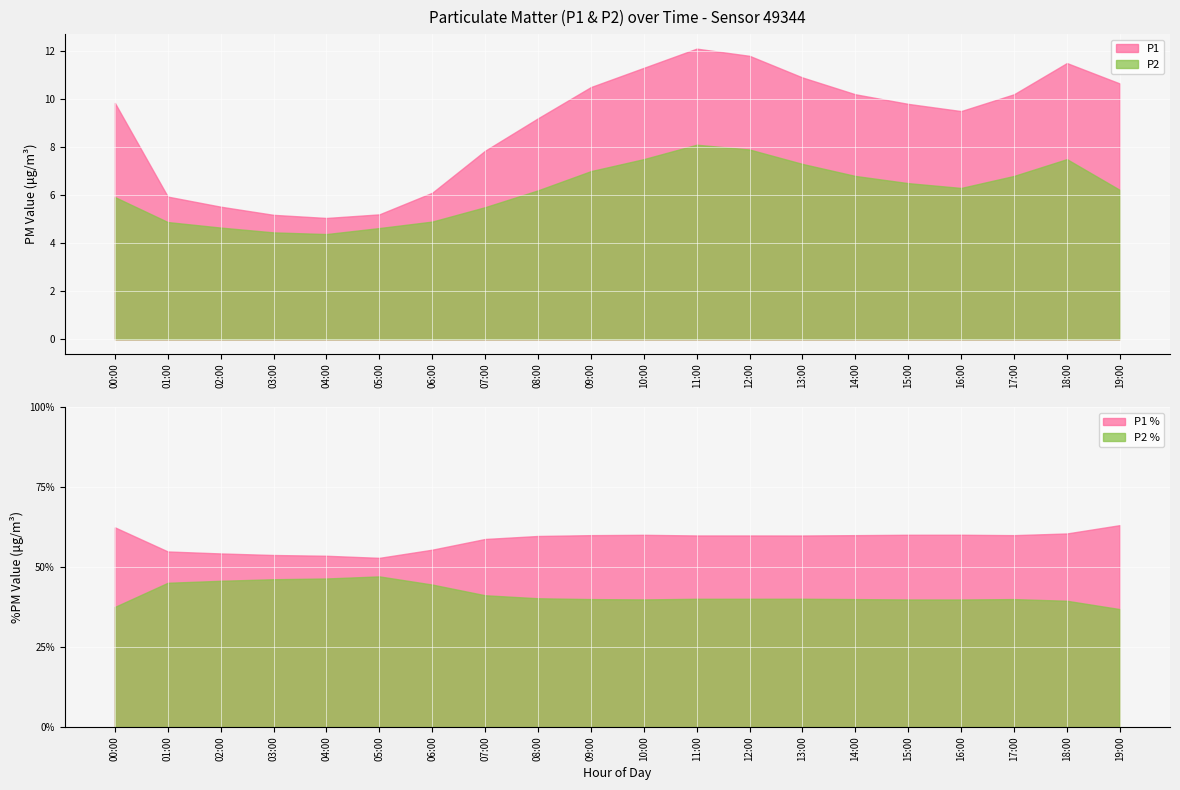

What is the label of the 15th point from the left?

14:00